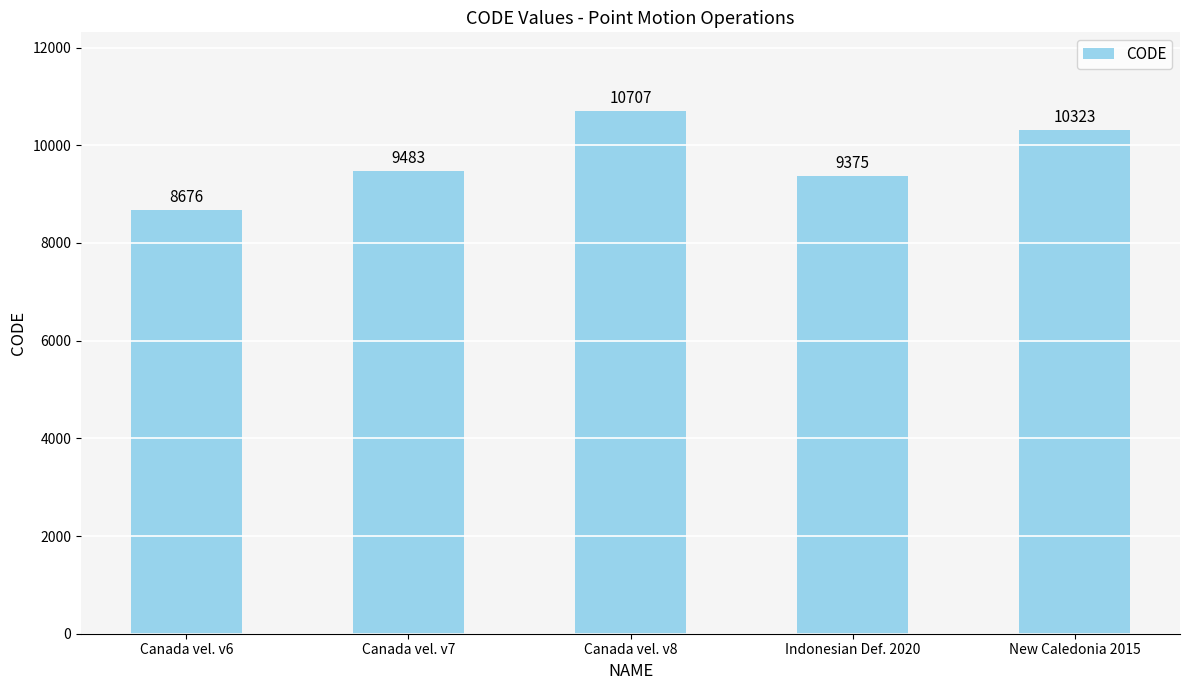

List the labels in order of value, smallest first.

Canada vel. v6, Indonesian Def. 2020, Canada vel. v7, New Caledonia 2015, Canada vel. v8